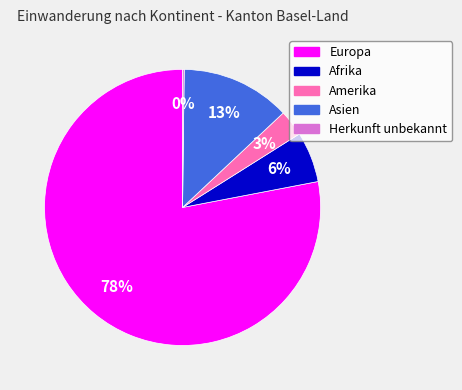

Does any single category account for the majority?

Yes